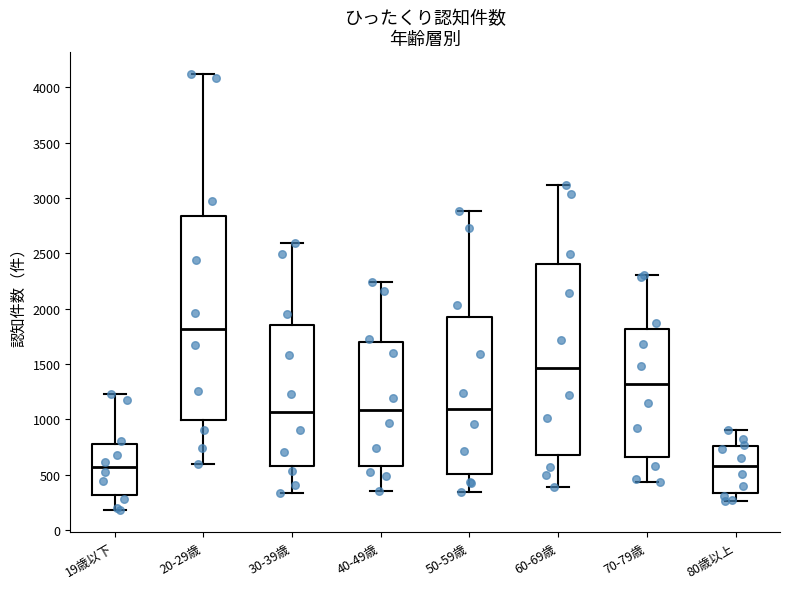

Comparing the boxes themselves (not the whiskers), which one is the tallest?

20-29歳